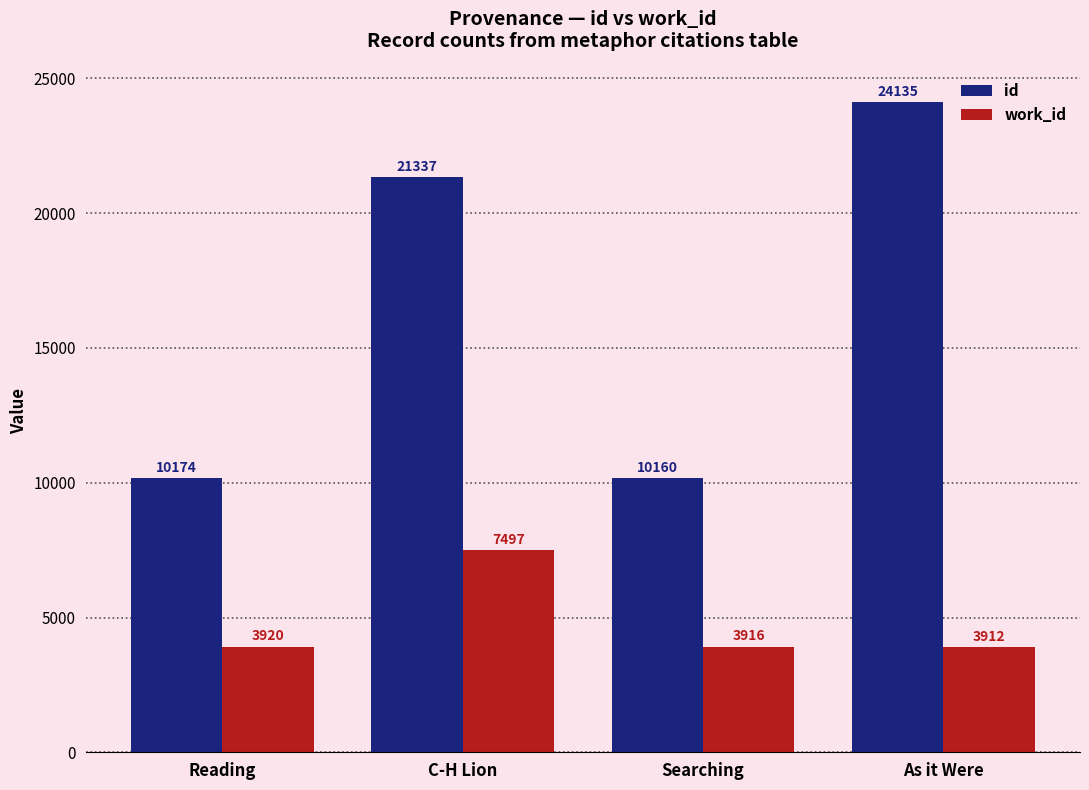

What is the label of the 3rd bar from the left?

Searching